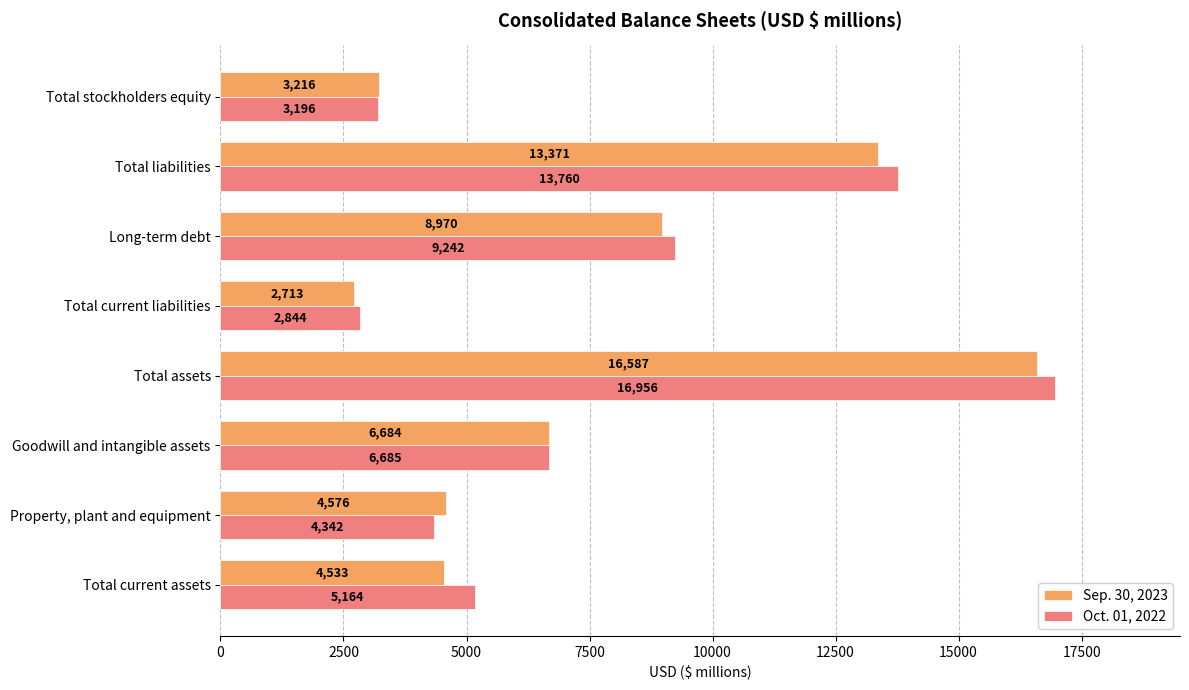

Which series has the largest total across all categories?

Oct. 01, 2022